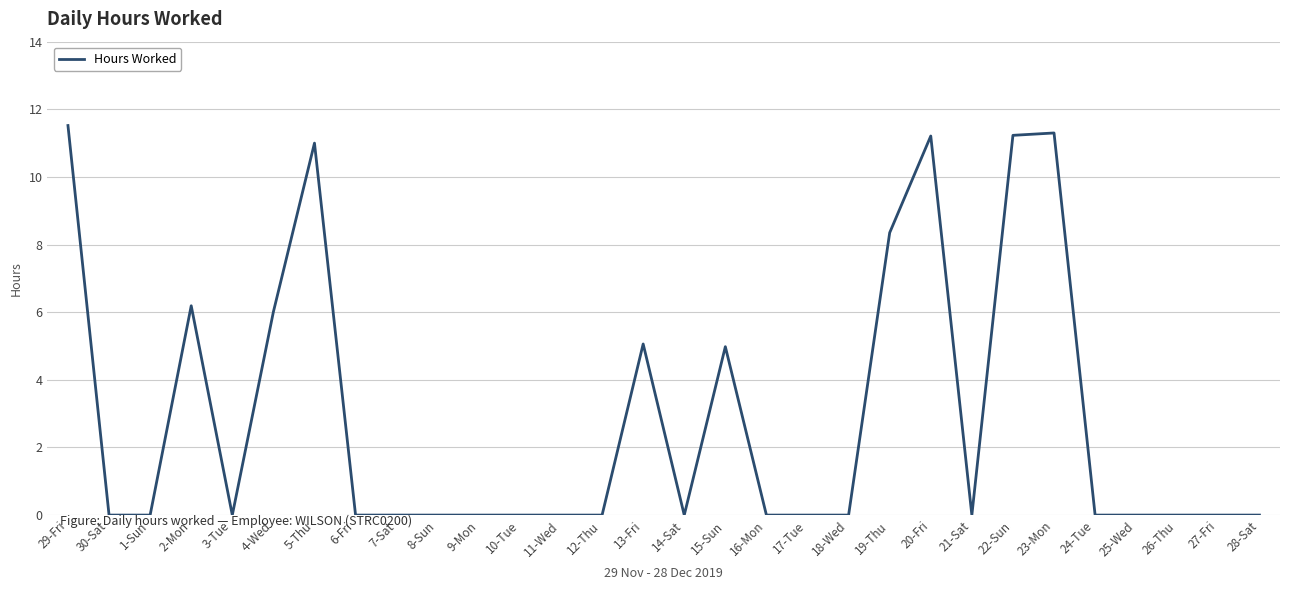

Where is the first local maximum?

2-Mon